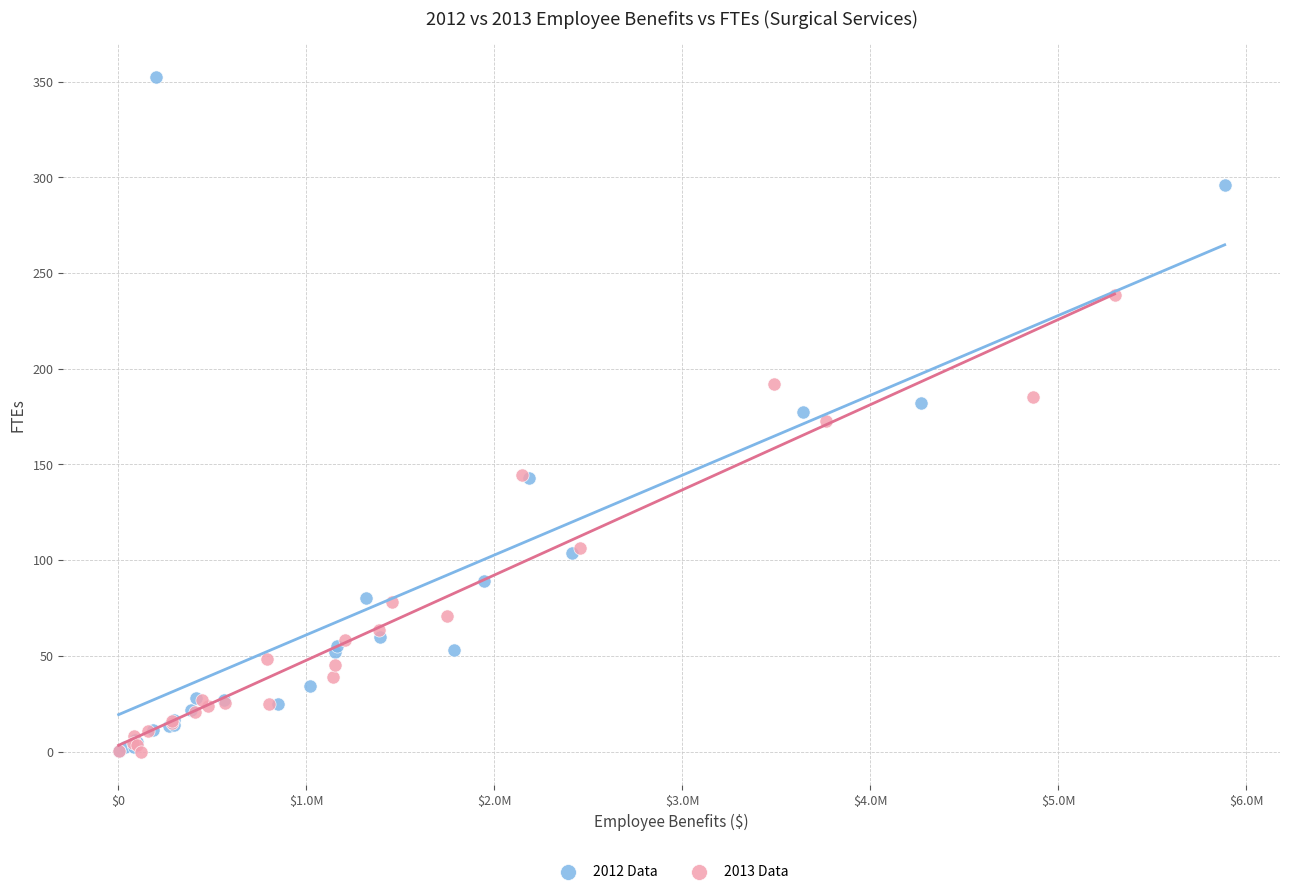

Which series has the widest spread of Y values?

2012 Data